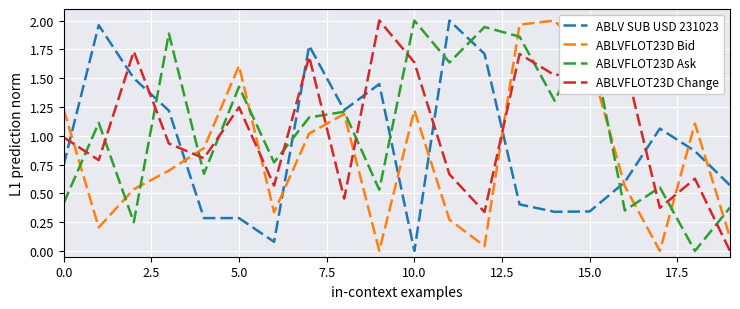

How many intersections are there between ABLVFLOT23D Change and ABLVFLOT23D Bid?

8